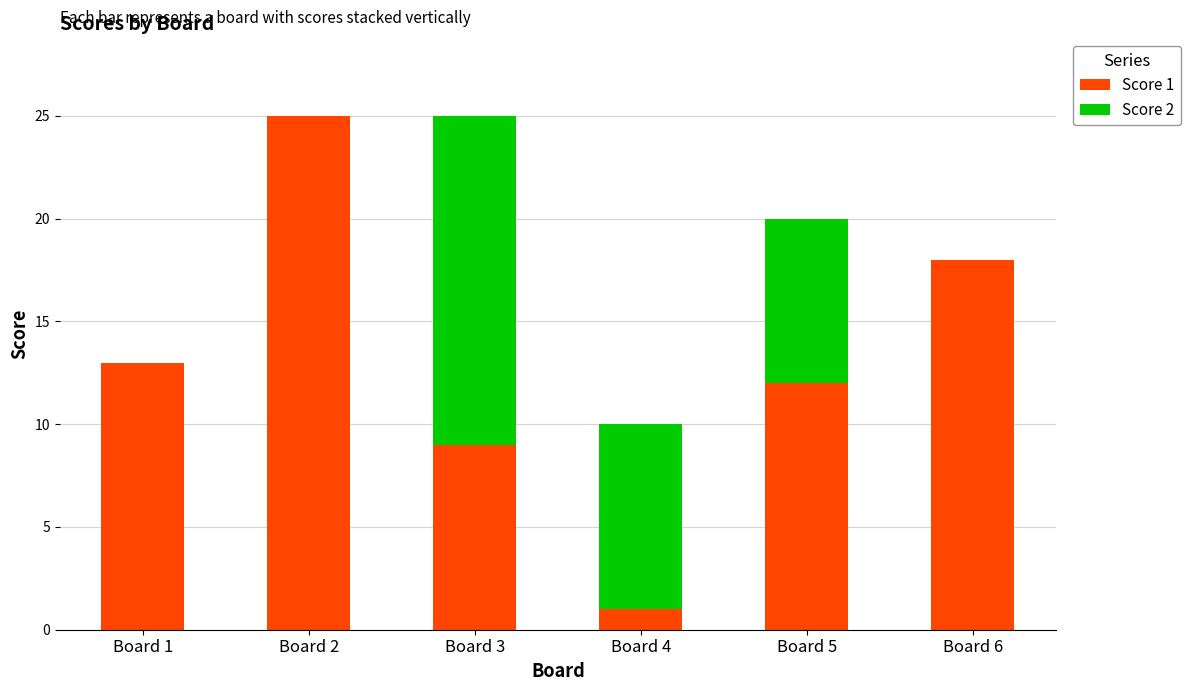

Is it true that Score 1 equals 12 at Board 5?

True